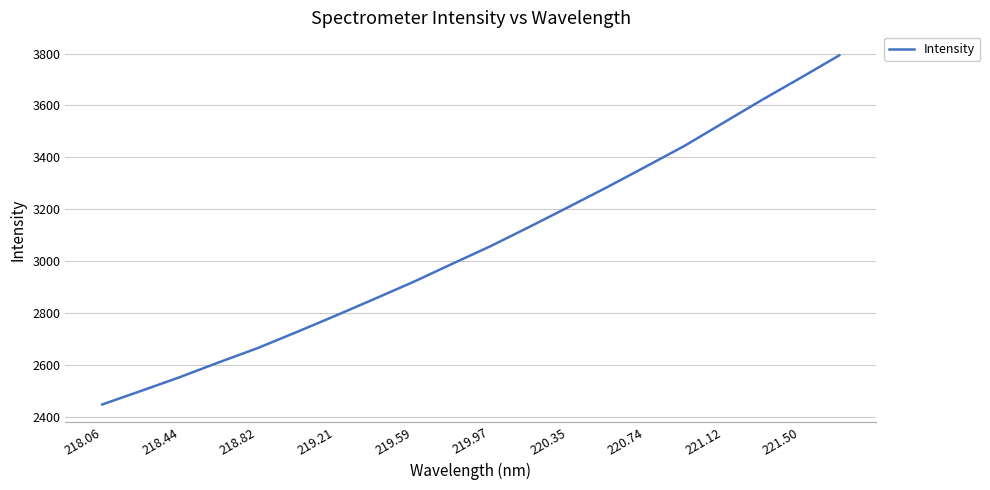

Does the chart have visible grid lines?

Yes